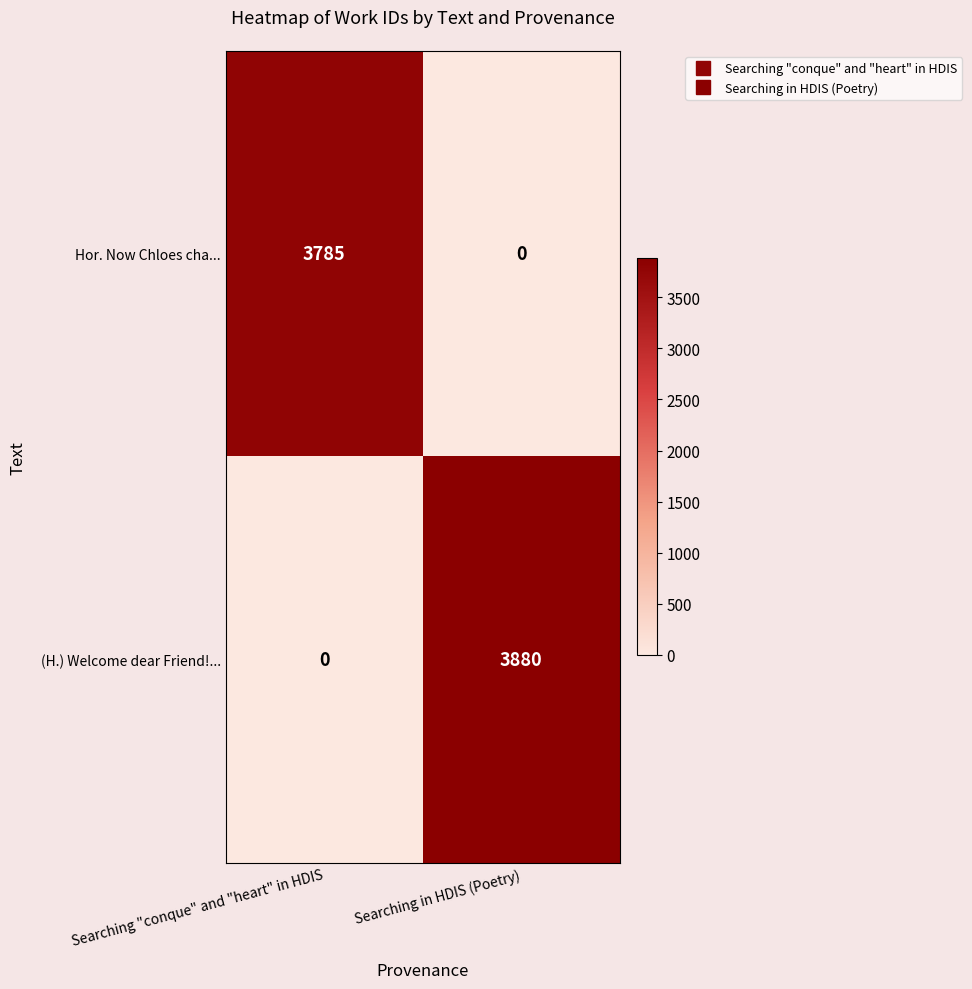

At Searching in HDIS (Poetry), list the series in order from smallest to largest.

Hor. Now Chloes cha..., (H.) Welcome dear Friend!...